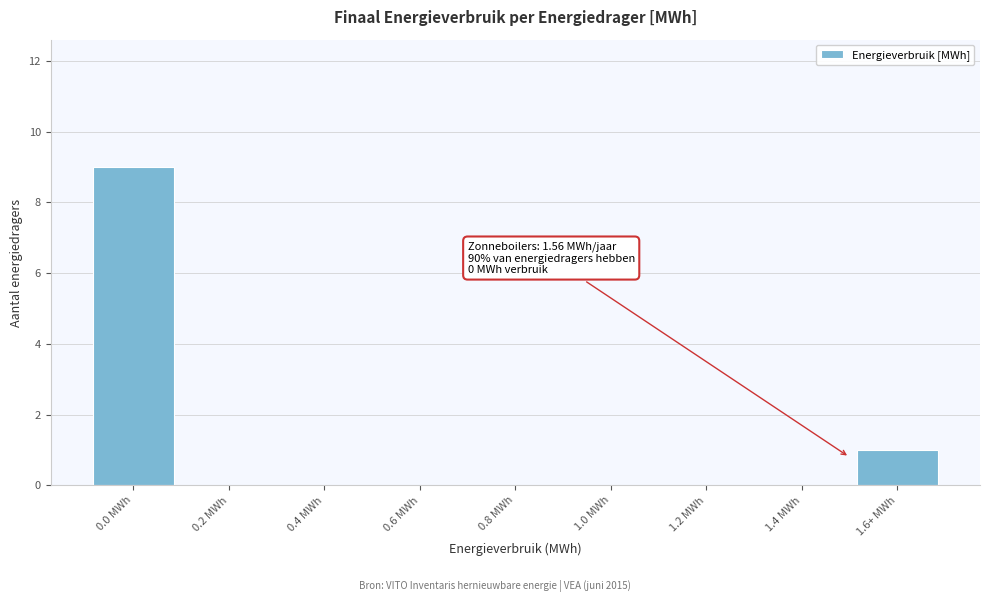

Reading left to right, extract all data points from this chart.

0.0 MWh=9	0.2 MWh=0	0.4 MWh=0	0.6 MWh=0	0.8 MWh=0	1.0 MWh=0	1.2 MWh=0	1.4 MWh=0	1.6+ MWh=1